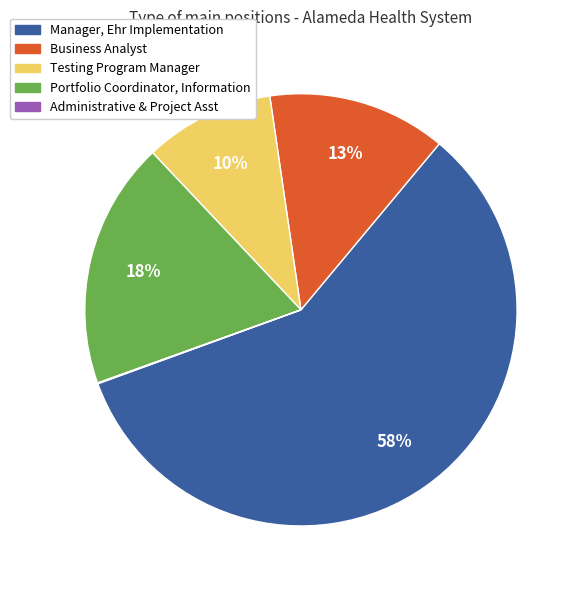

What is the largest slice in the pie chart?

Manager, Ehr Implementation